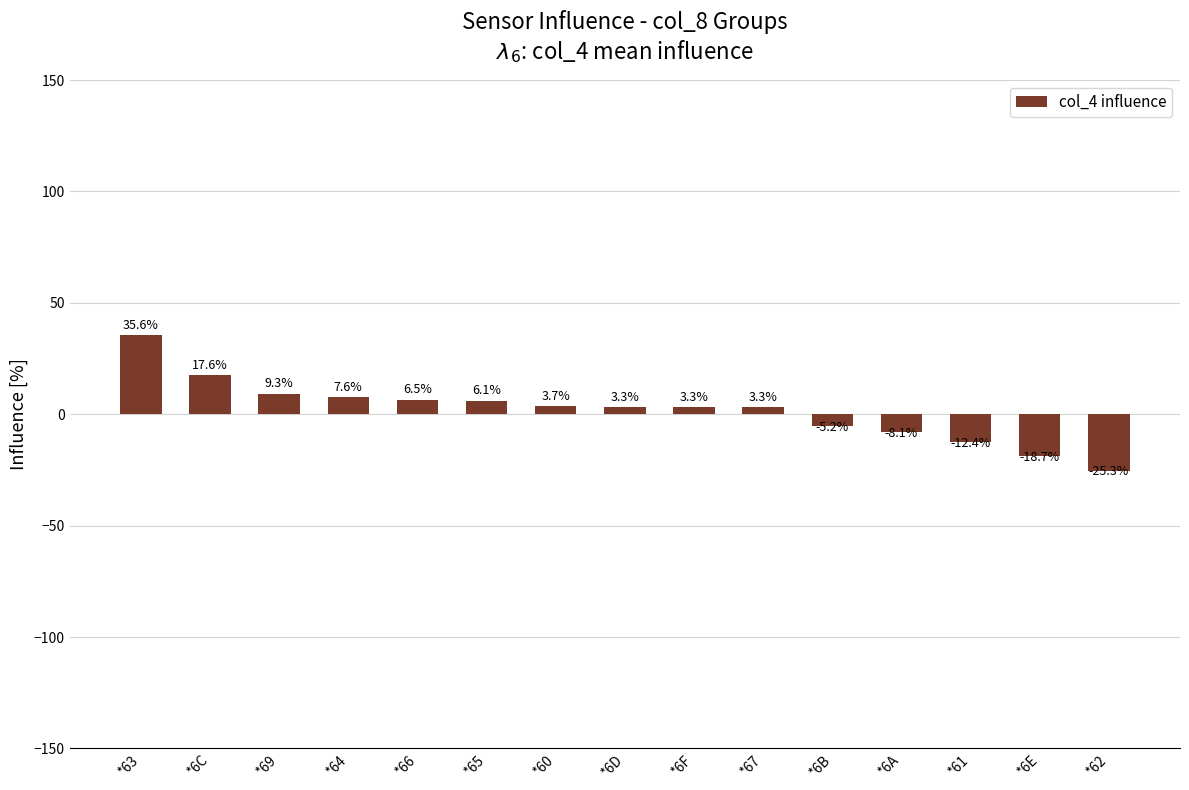

The chart shows a value of 6.1 at *65. True or false?

True